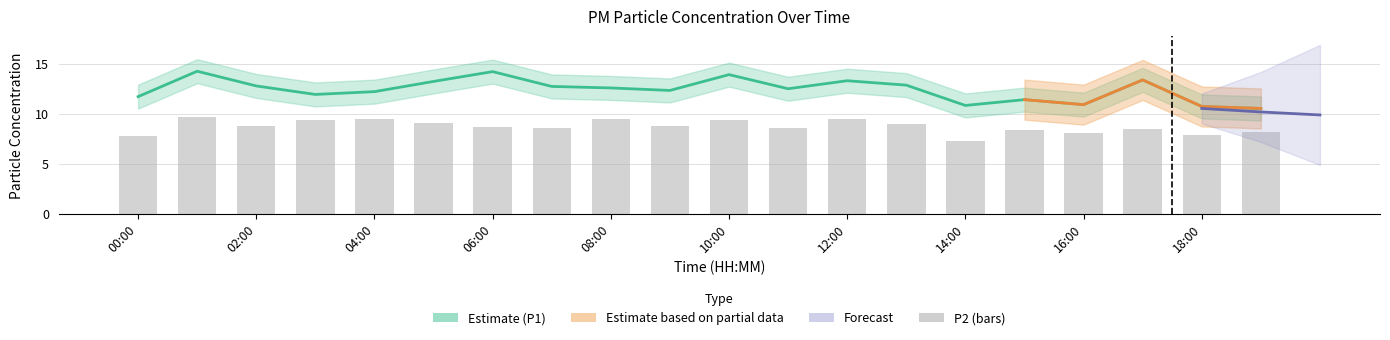

Reading left to right, list all the values displayed in this chart.

P1: 00:00=11.7	01:00=14.3	02:00=12.8	03:00=11.9	04:00=12.2	05:00=13.2	06:00=14.2	07:00=12.8	08:00=12.6	09:00=12.3	10:00=13.9	11:00=12.5	12:00=13.3	13:00=12.9	14:00=10.8	15:00=11.4	16:00=10.9	17:00=13.4	18:00=10.8	19:00=10.6
P2: 00:00=7.8	01:00=9.7	02:00=8.8	03:00=9.4	04:00=9.4	05:00=9.1	06:00=8.7	07:00=8.6	08:00=9.4	09:00=8.8	10:00=9.4	11:00=8.6	12:00=9.4	13:00=9.0	14:00=7.3	15:00=8.4	16:00=8.1	17:00=8.5	18:00=7.8	19:00=8.2